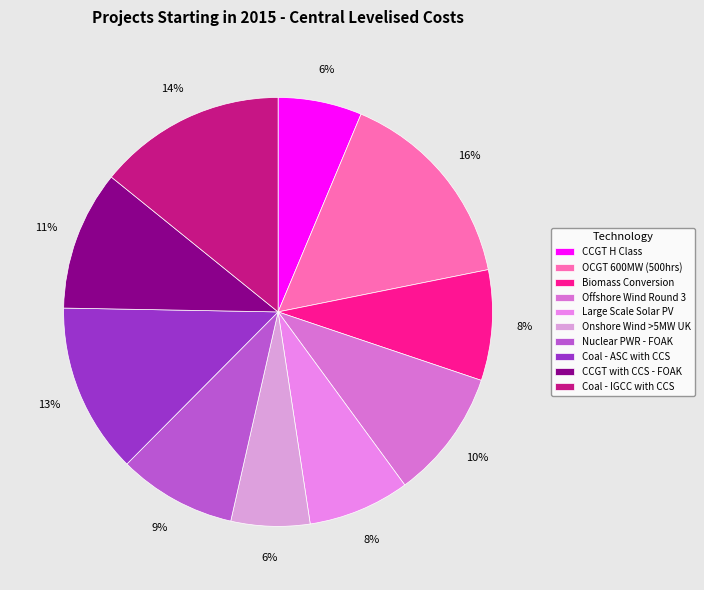

Which category has the biggest portion of the pie?

OCGT 600MW (500hrs)